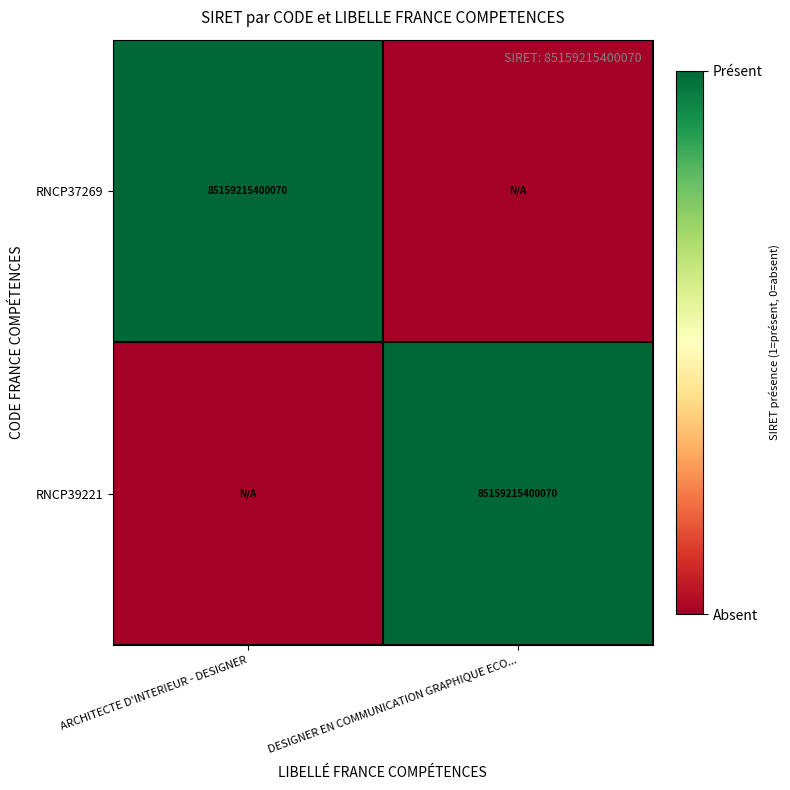

True or false: RNCP39221 has a value of 85159215400070 at DESIGNER EN COMMUNICATION GRAPHIQUE ECO....

True